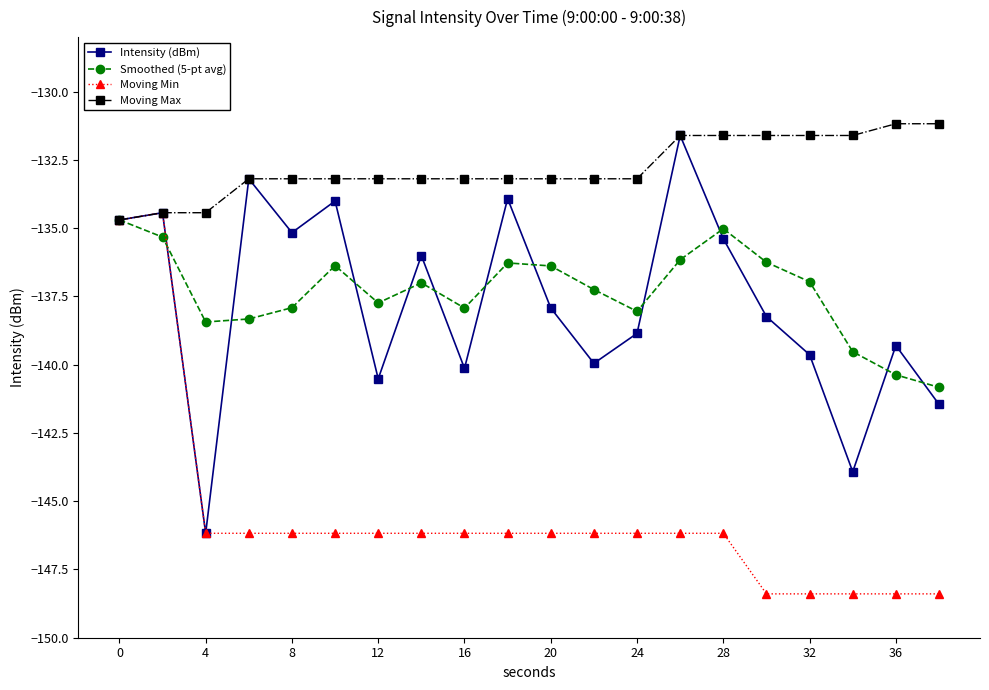

In Smoothed (5-pt avg), how many points are lower than both neighbors (excluding endpoints)?

4